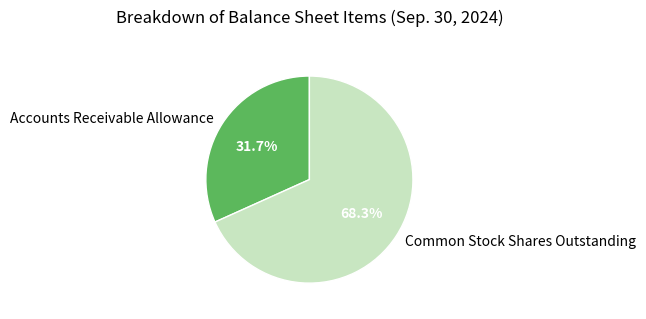

To the nearest percent, what portion does Accounts Receivable Allowance represent?

32%